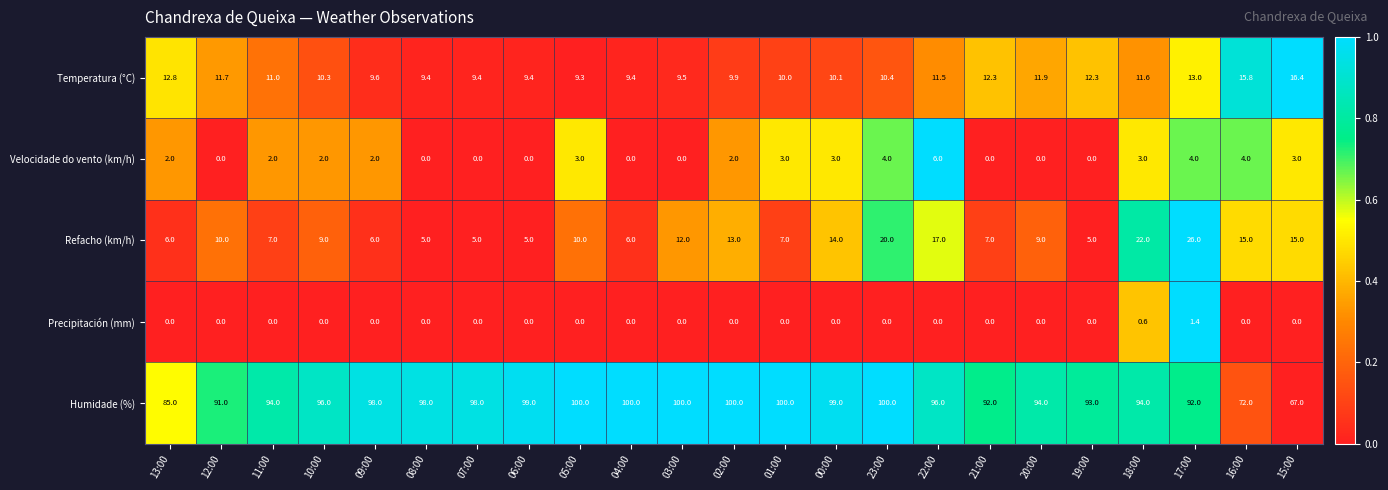

Which series has the largest total across all categories?

Humidade (%)